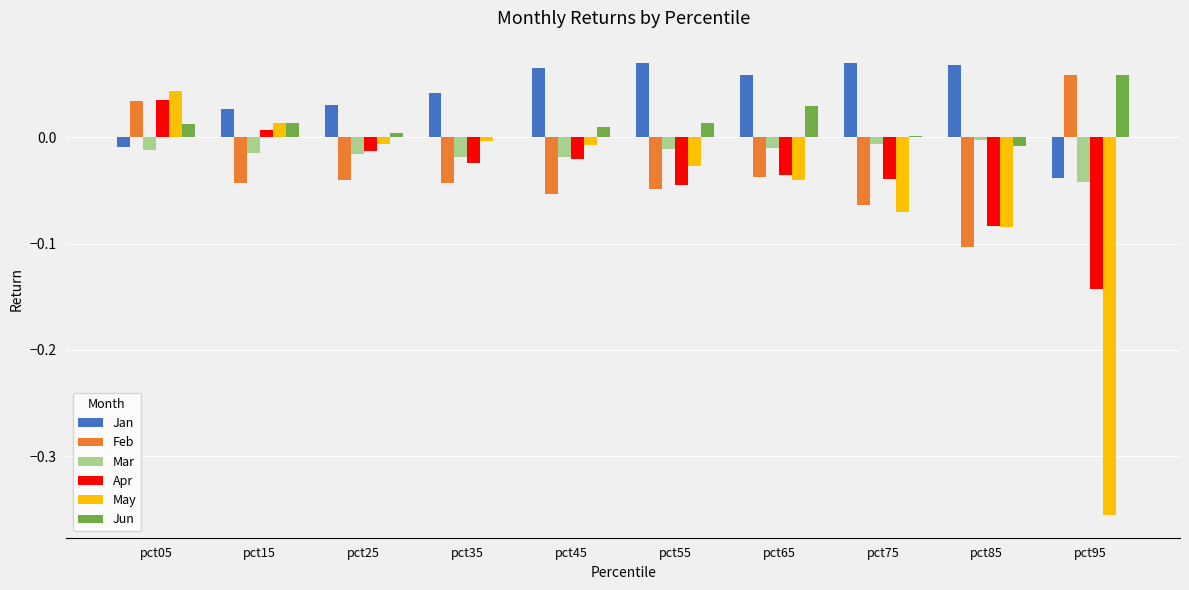

How many series are shown in this chart?

6